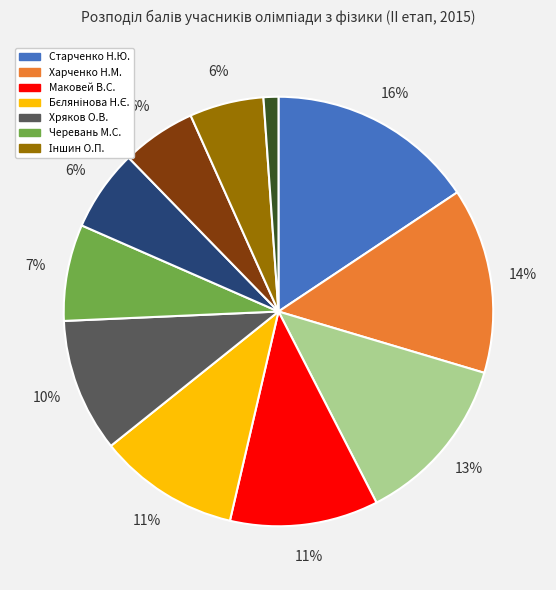

Is there a majority slice in this chart?

No